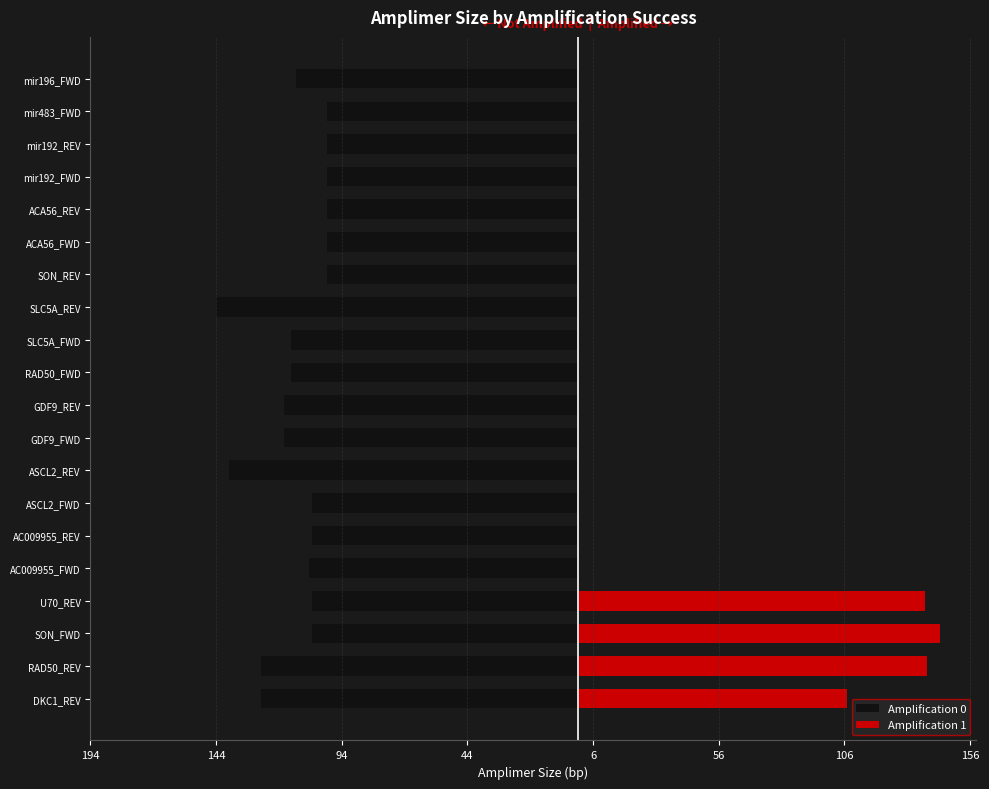

List the series in order of their overall mean, highest first.

Amplification 1, Amplification 0